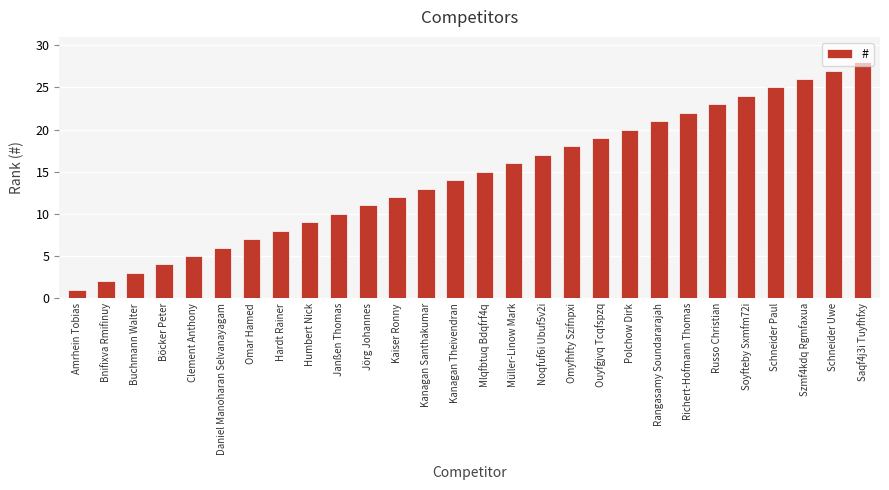

What is the difference between the values at Bnifixva Rmifinuy and Böcker Peter?

2